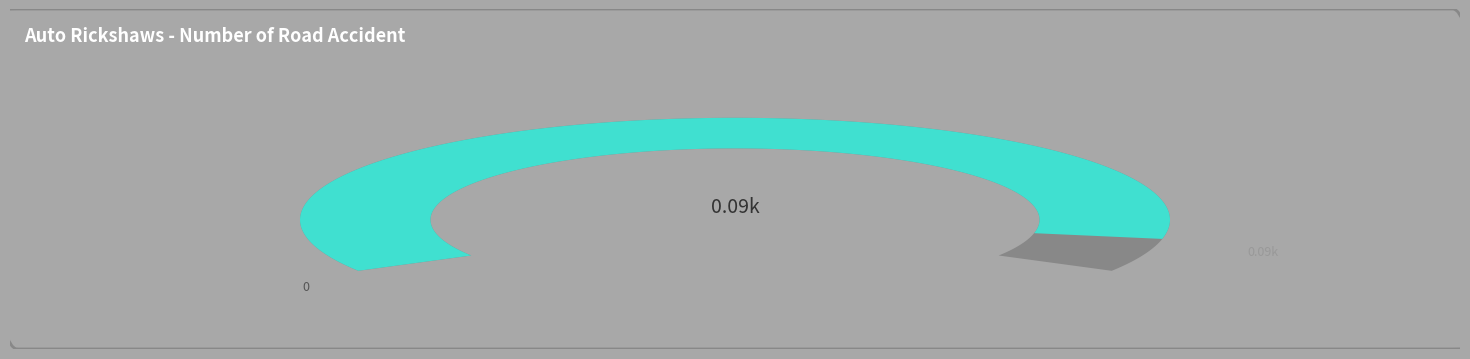

The 2 slice represents 5% of the pie. True or false?

True